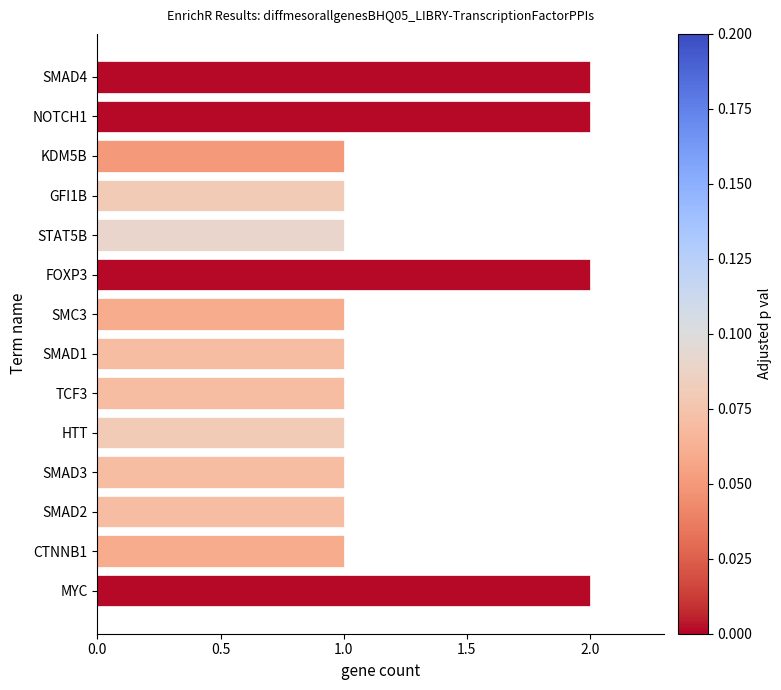

What position from the bottom is HTT?

5